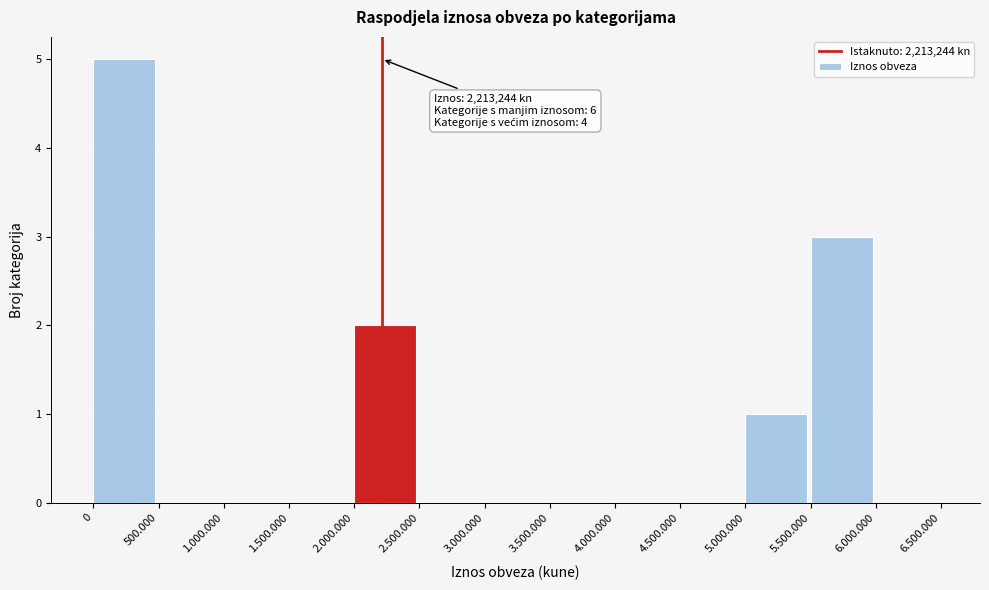

Reading left to right, transcribe all the data shown in this chart.

0=5	500.000=0	1.000.000=0	1.500.000=0	2.000.000=2	2.500.000=0	3.000.000=0	3.500.000=0	4.000.000=0	4.500.000=0	5.000.000=1	5.500.000=3	6.000.000=0